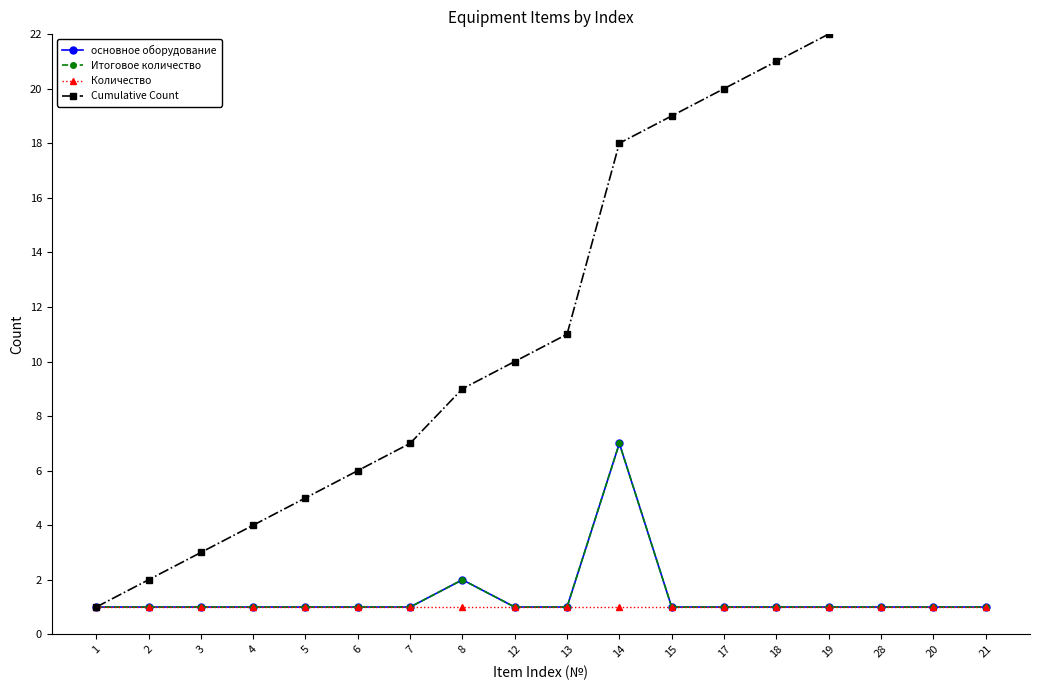

The Итоговое количество series shows 0 at 15. True or false?

False